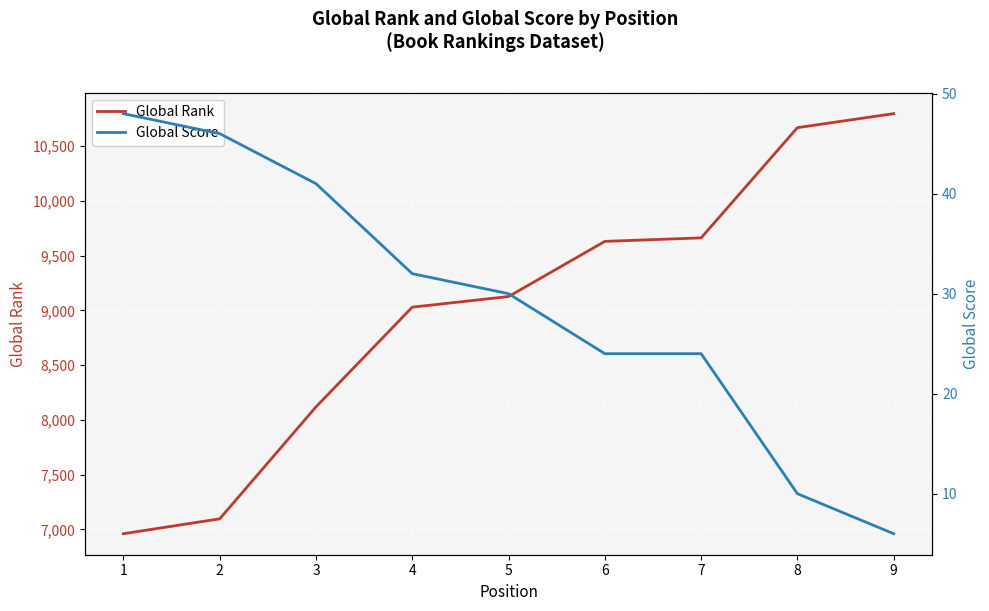

At which category is the sum across all series the highest?

9